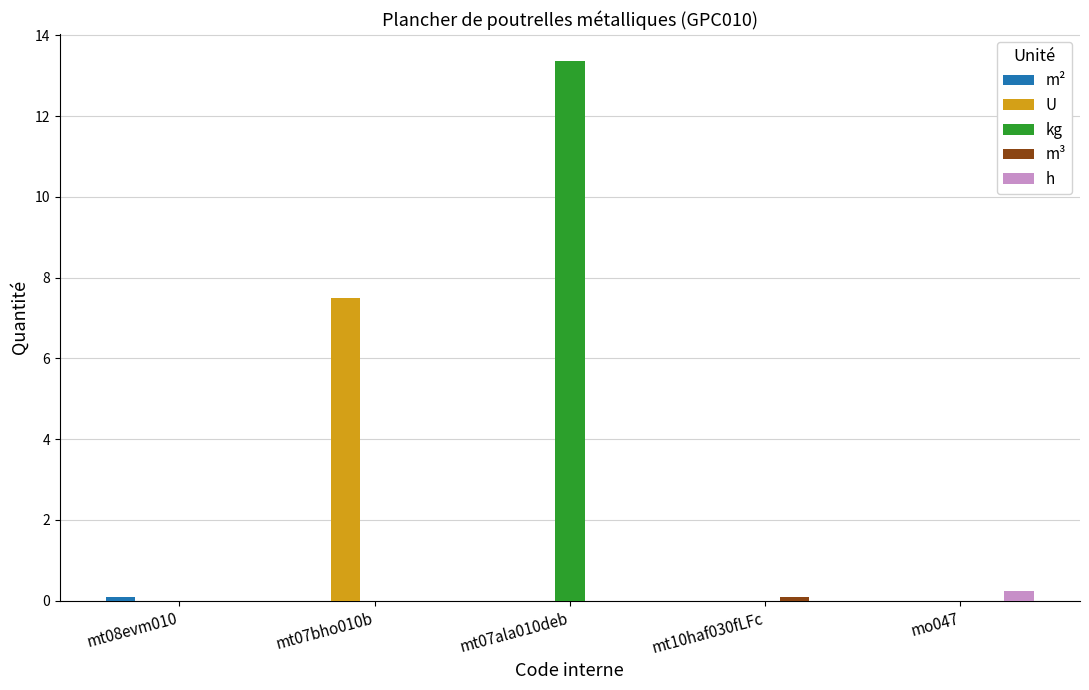

At which category is the sum across all series the highest?

mt07ala010deb